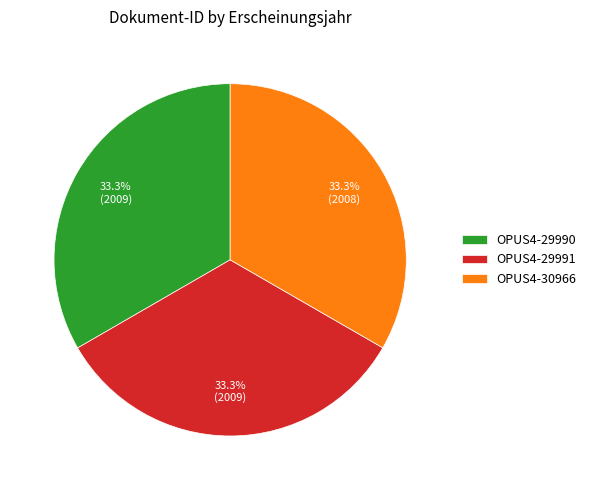

True or false: OPUS4-29990 accounts for 42% of the total.

False